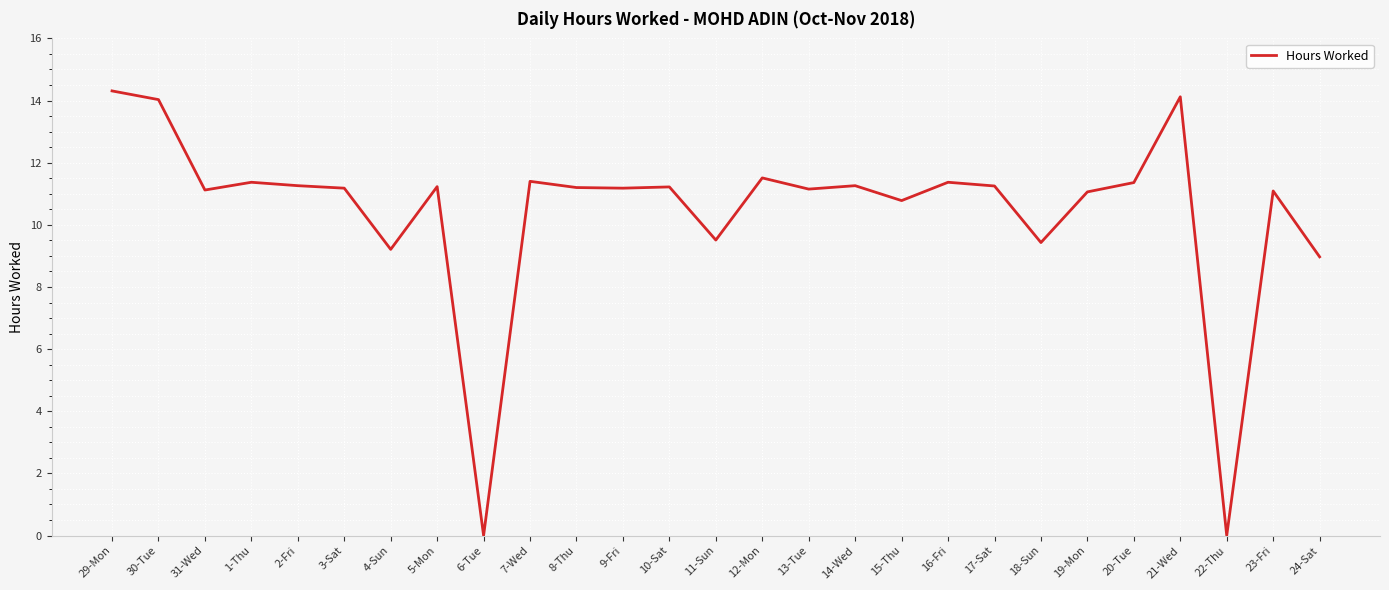

Which category has the highest value across all series?

29-Mon